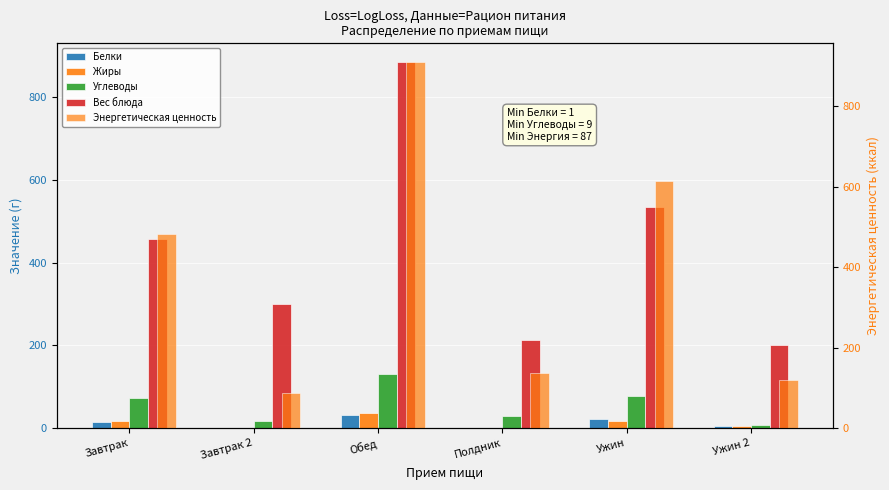

What is the value of the Вес блюда bar at the 3rd from the left?

885